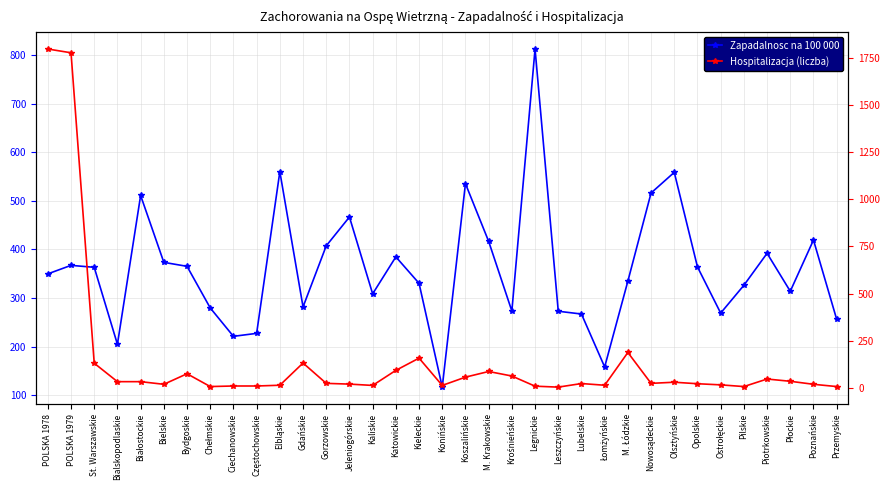

How many lines are shown in the chart?

2